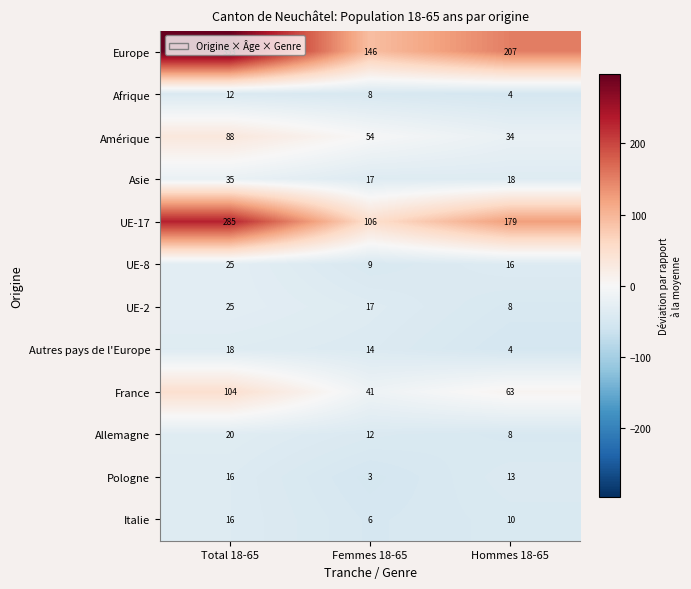

Is it true that Europe equals 207 at Hommes 18-65?

True